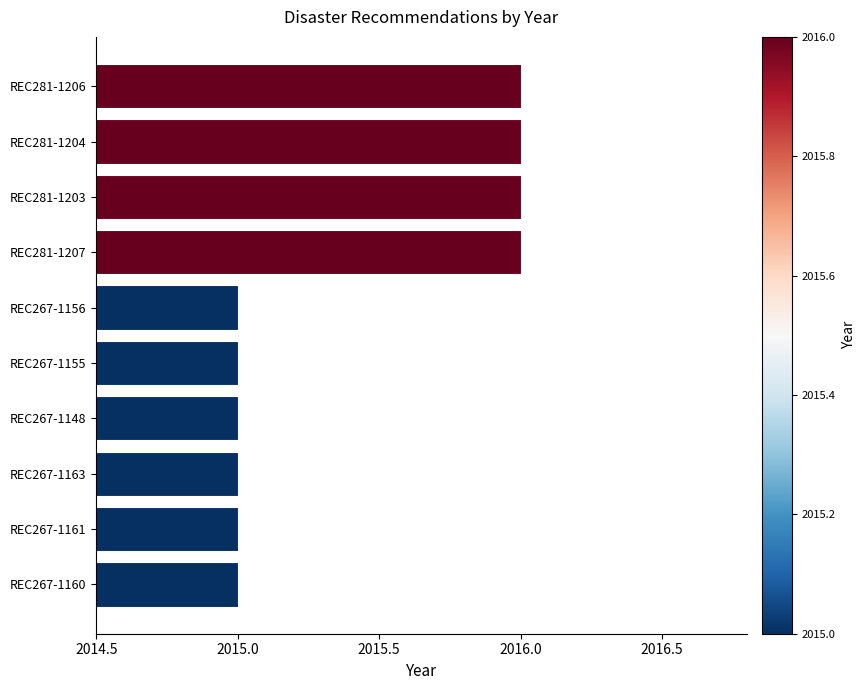

Reading top to bottom, list all the values displayed in this chart.

REC281-1206=2016	REC281-1204=2016	REC281-1203=2016	REC281-1207=2016	REC267-1156=2015	REC267-1155=2015	REC267-1148=2015	REC267-1163=2015	REC267-1161=2015	REC267-1160=2015